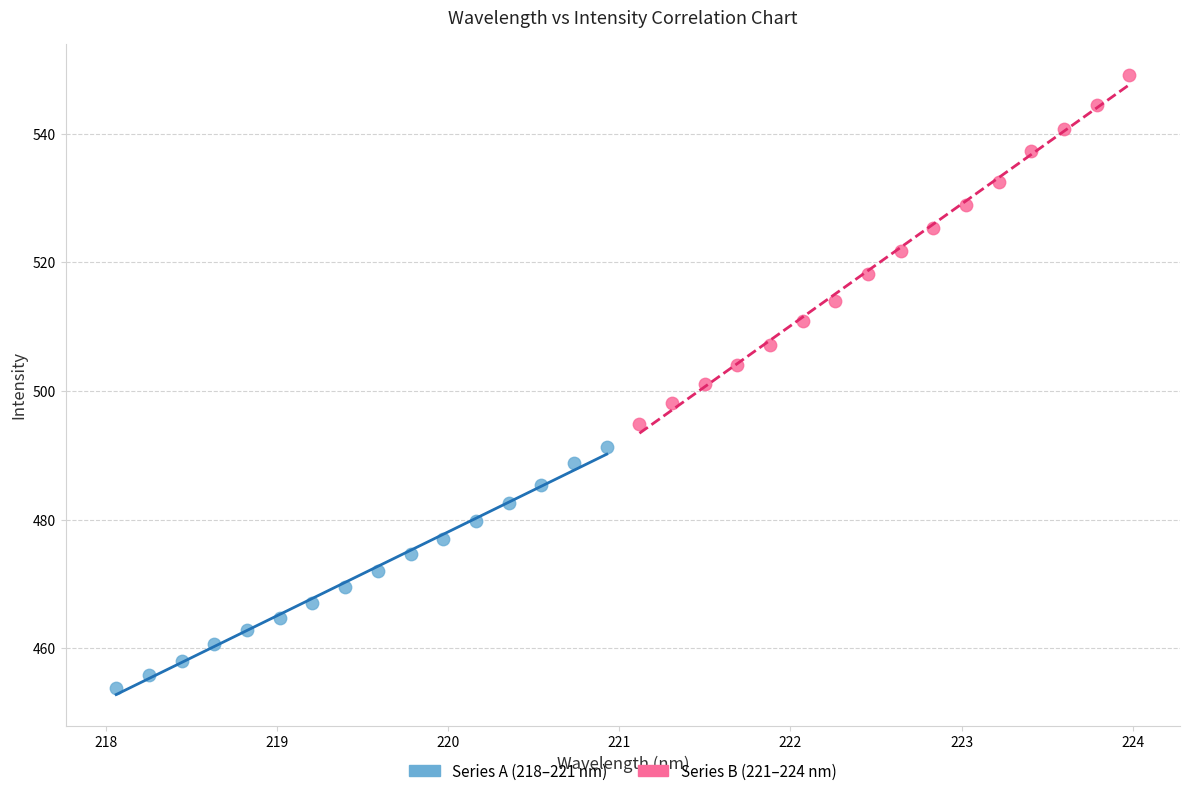

Which series has the largest Y range (max minus min)?

Series B (221–224 nm)